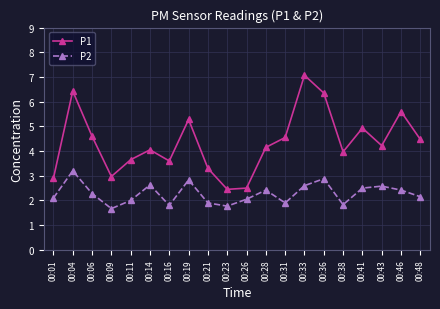

What is the greatest value displayed?

7.1